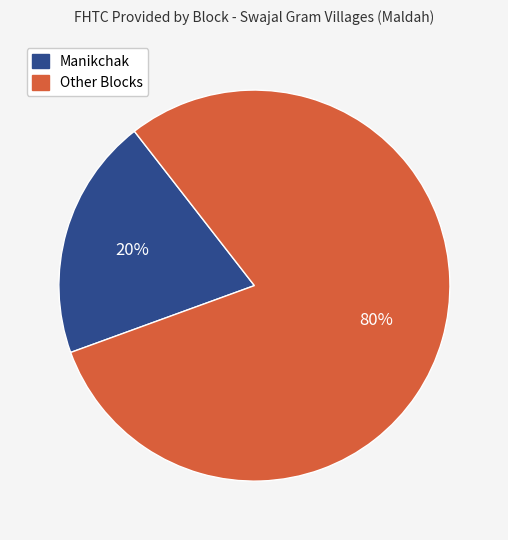

Is there any slice that represents more than half of the pie?

Yes